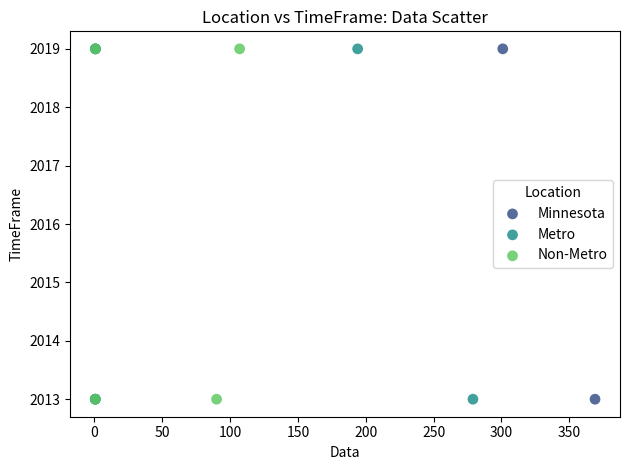

What are all the series names shown in the legend?

Minnesota, Metro, Non-Metro